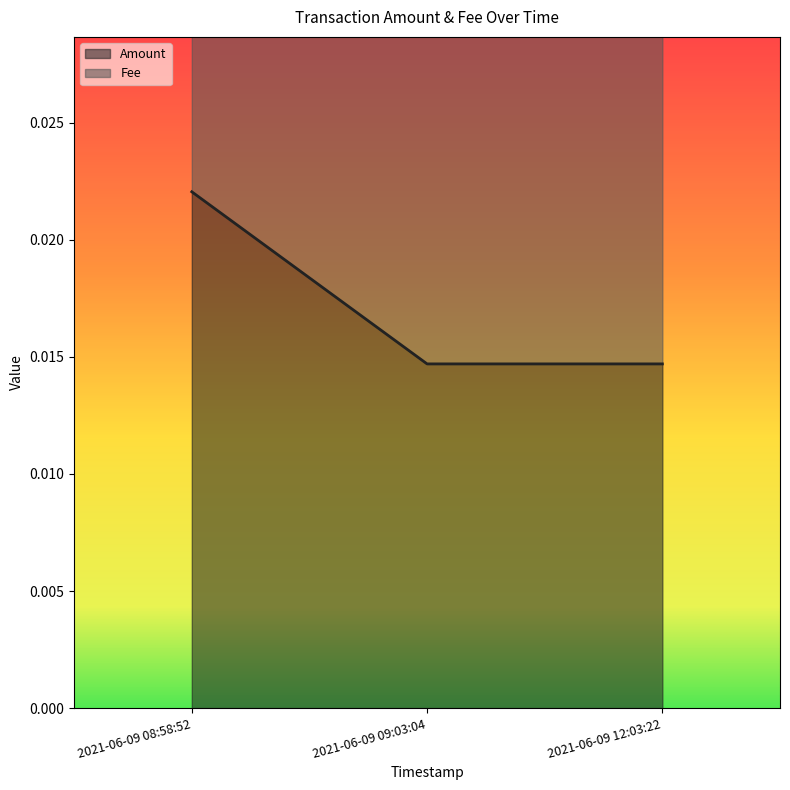

Count the values in the range 0 to 1.

3